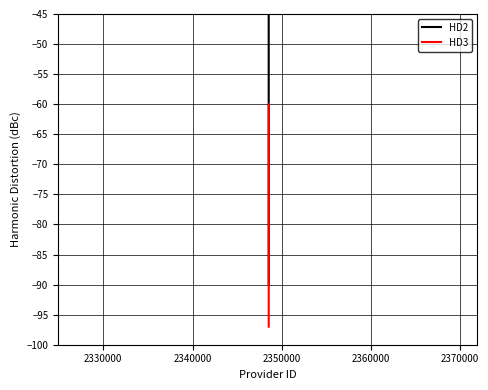

Rank the series by their average value, from highest to lowest.

HD2, HD3